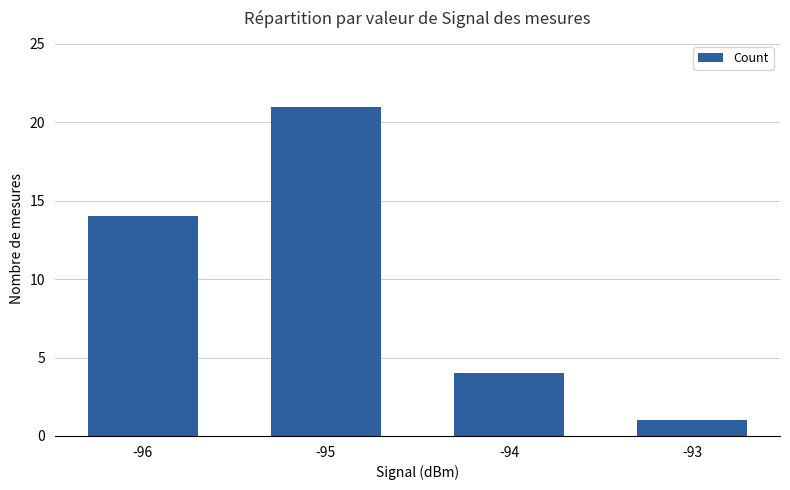

Reading left to right, what are all the values shown in this chart?

-96=14	-95=21	-94=4	-93=1